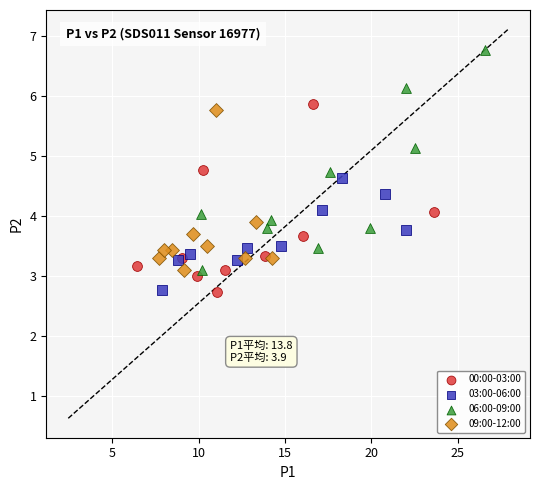

Which series reaches the maximum Y coordinate?

06:00-09:00